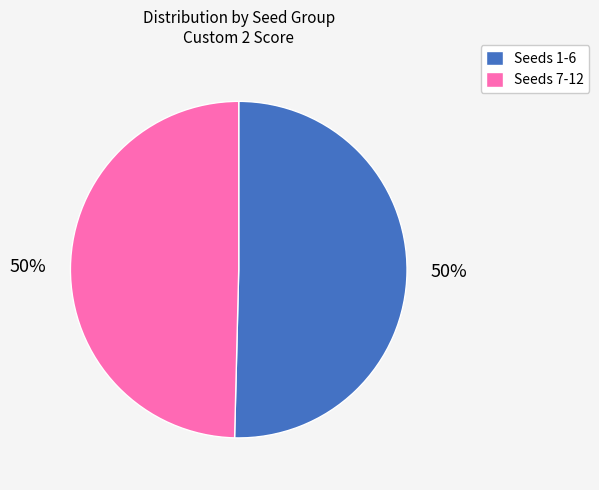

Approximately how many times larger is the value at Seeds 7-12 compared to Seeds 1-6?

1.0